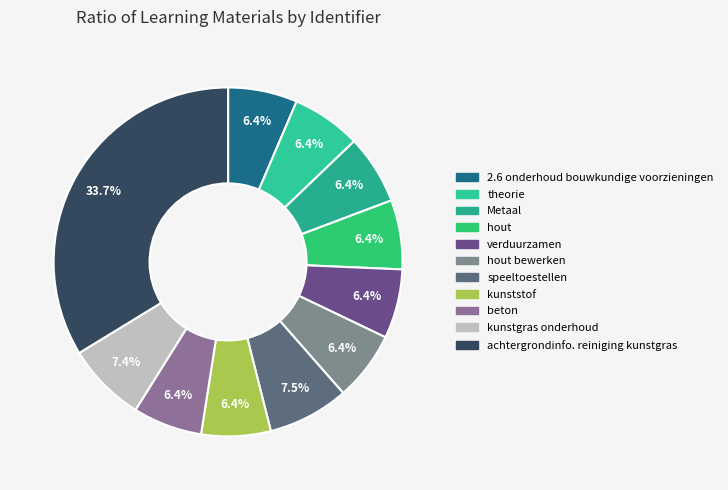

How many slices are in this pie chart?

11